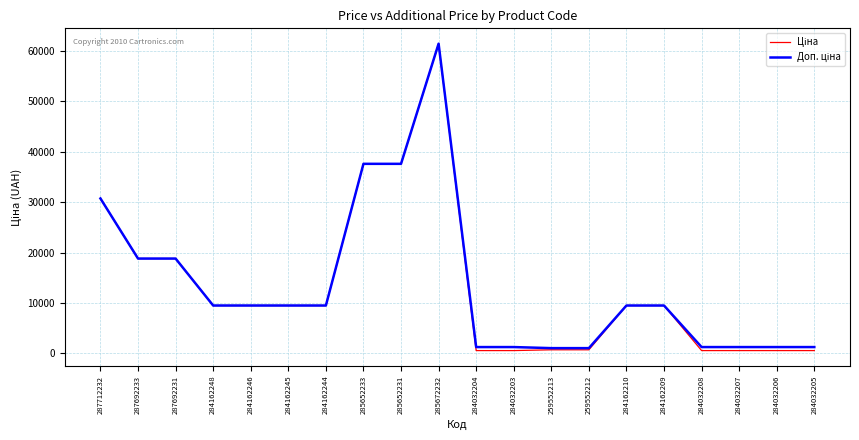

Which category has the highest value across all series?

285672232